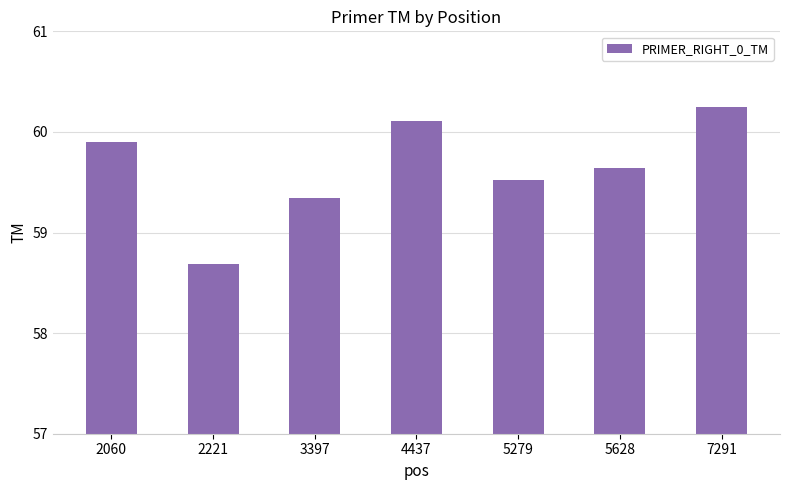

Which label corresponds to the largest value in the chart?

7291